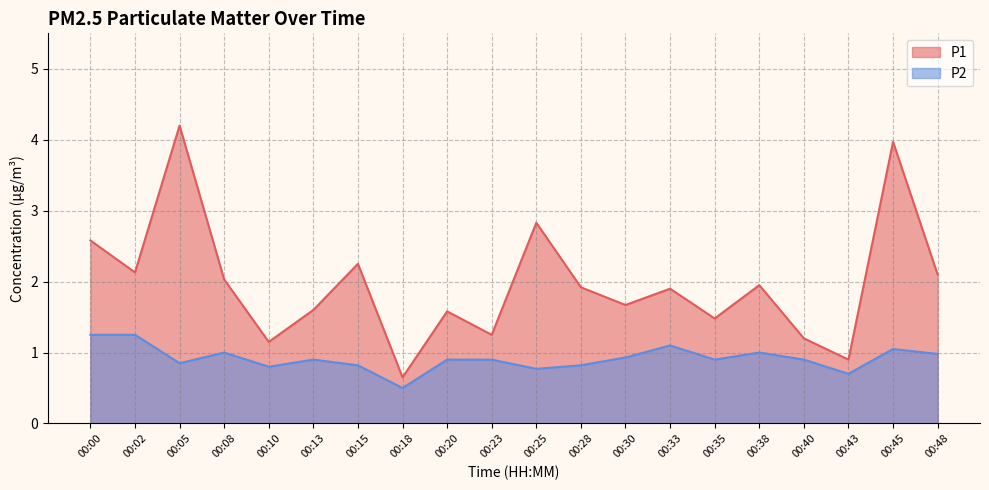

True or false: P1 and P2 intersect in this chart.

False